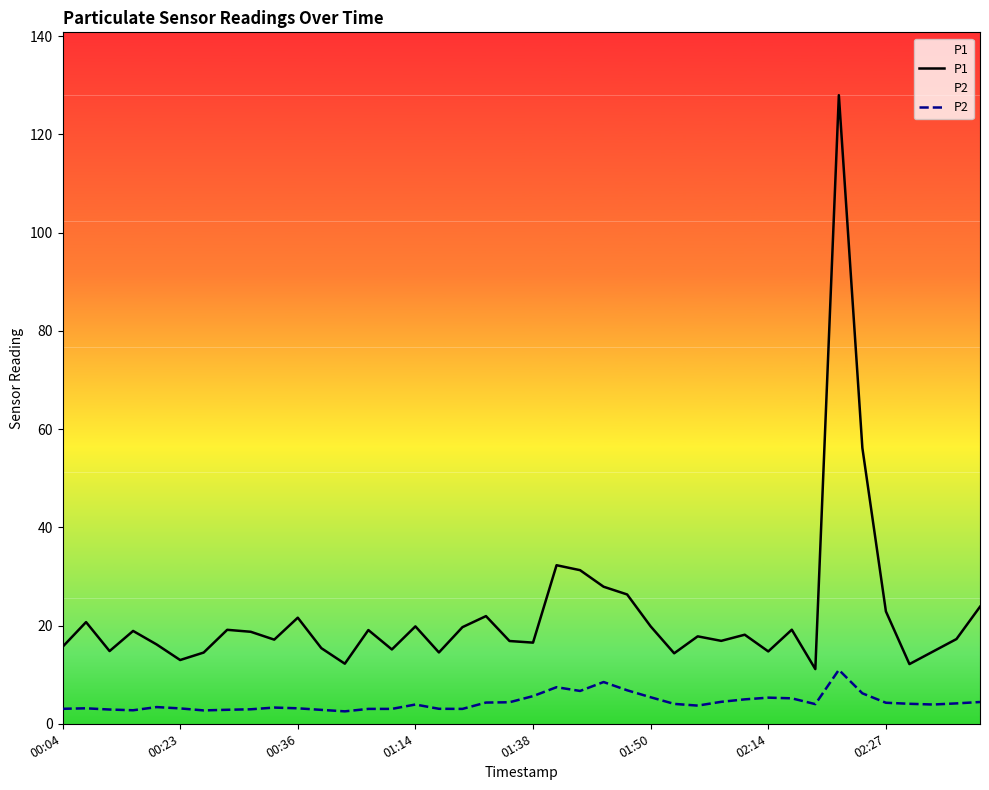

What is the label of the 21st point from the right?

19